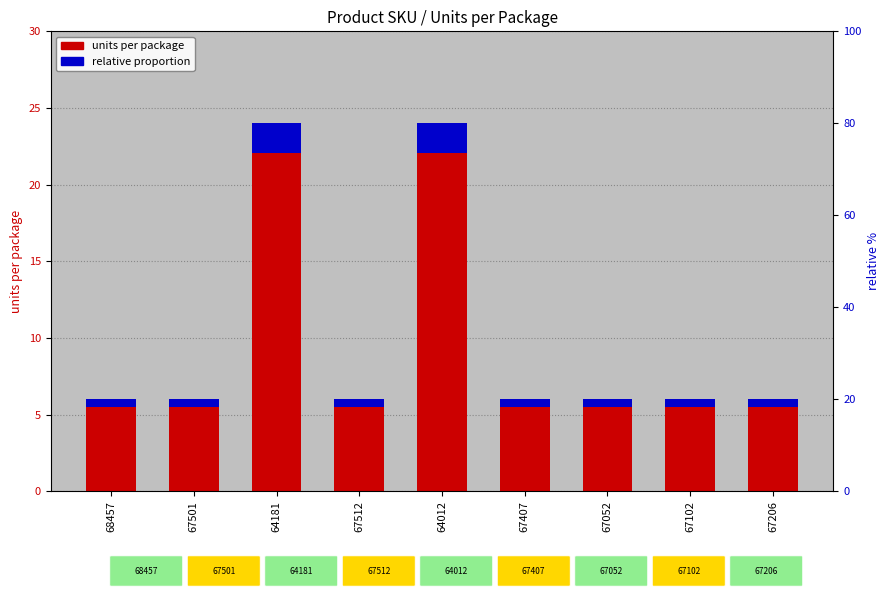

What is the maximum value shown in the chart?

24.0